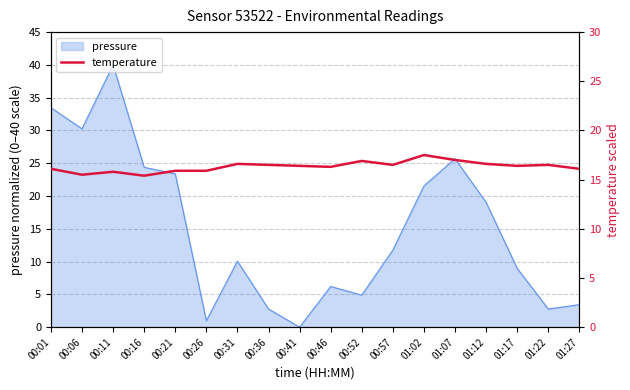

Is it true that pressure equals 0.0 at 00:41?

True